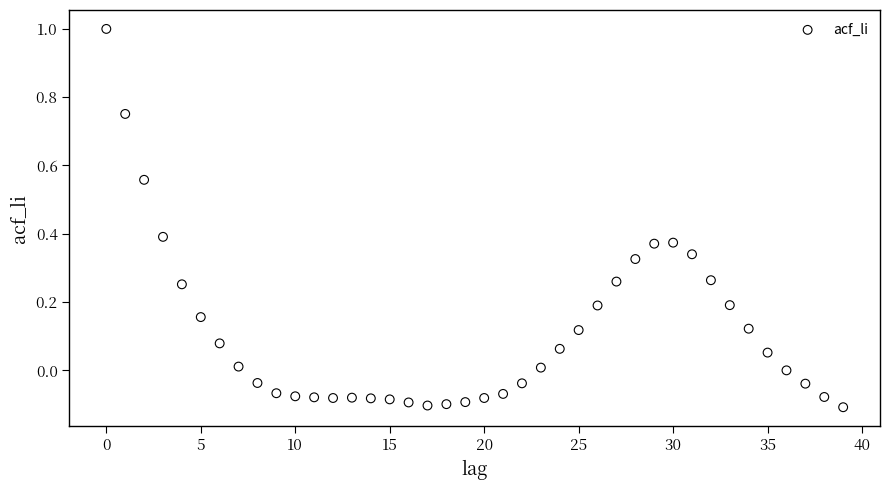

What is the range of Y values (max minus min)?

1.1